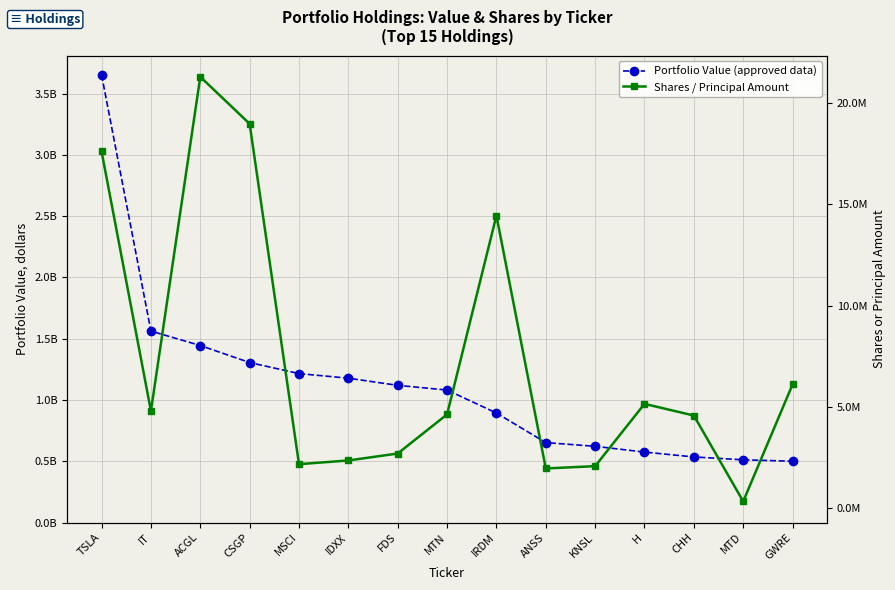

Where does the Portfolio Value (approved data) series first go above 1081731126?

TSLA